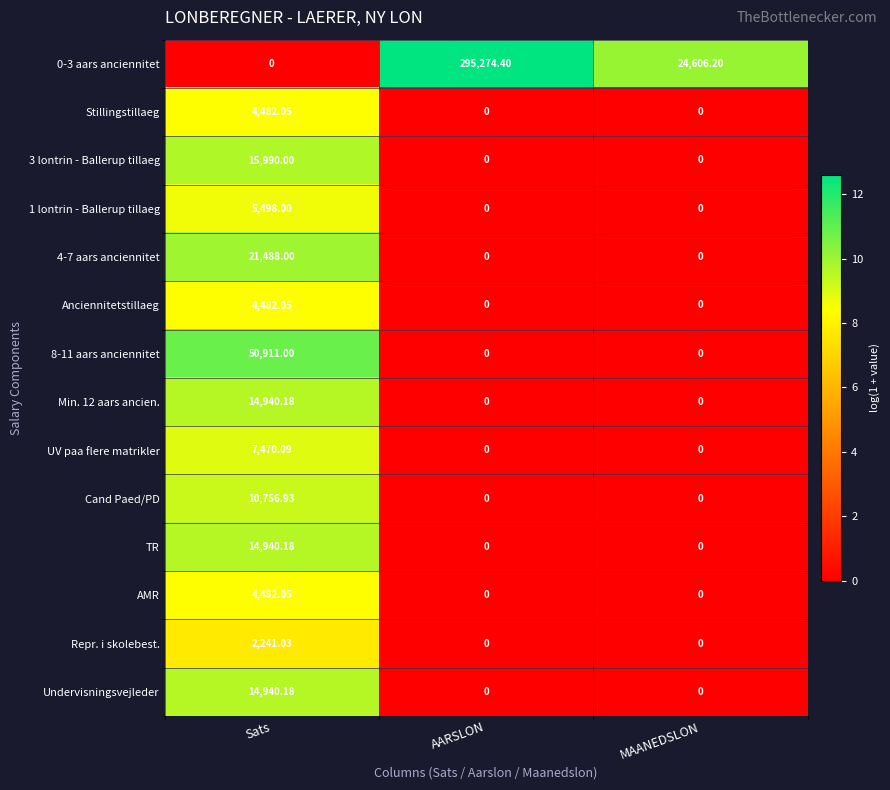

What is the greatest value displayed?

295274.4